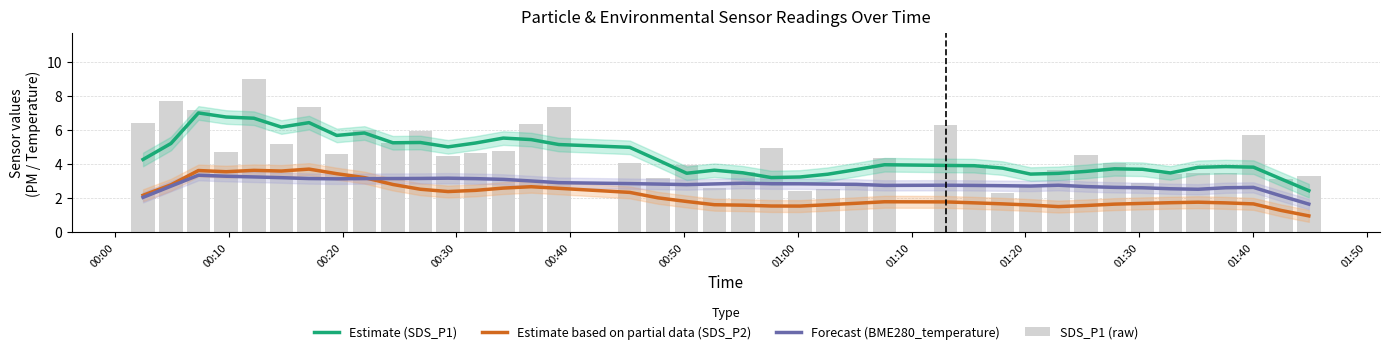

Reading left to right, list all the values displayed in this chart.

Estimate (SDS_P1): 4.2	5.2	7.0	6.7	6.7	6.2	6.4	5.7	5.8	5.2	5.2	5.0	5.2	5.5	5.4	5.1	5.0	4.2	3.4	3.6	3.5	3.2	3.2	3.4	3.7	3.9	3.9	3.9	3.7	3.4	3.4	3.5	3.7	3.7	3.5	3.8	3.8	3.8	3.1	2.4
Estimate based on partial data (SDS_P2): 2.1	2.8	3.6	3.5	3.6	3.6	3.7	3.4	3.2	2.8	2.5	2.4	2.4	2.6	2.6	2.6	2.3	2.0	1.8	1.6	1.6	1.5	1.5	1.6	1.7	1.8	1.8	1.7	1.6	1.6	1.5	1.5	1.6	1.7	1.7	1.7	1.7	1.6	1.2	0.9
Forecast (BME280_temperature): 2.0	2.7	3.3	3.3	3.2	3.2	3.1	3.1	3.1	3.1	3.1	3.1	3.1	3.1	3.0	2.9	2.8	2.8	2.8	2.8	2.9	2.8	2.8	2.8	2.8	2.7	2.7	2.7	2.7	2.7	2.7	2.7	2.6	2.6	2.5	2.5	2.6	2.6	2.1	1.6
SDS_P1 (raw): 6.4	7.7	7.2	4.7	9.0	5.2	7.3	4.5	6.0	5.2	5.9	4.5	4.6	4.7	6.3	7.3	4.0	3.2	3.9	2.6	3.5	4.9	2.4	2.5	2.8	4.3	6.3	3.8	2.3	2.7	3.6	4.5	4.0	2.9	3.4	3.5	3.5	5.7	3.1	3.2